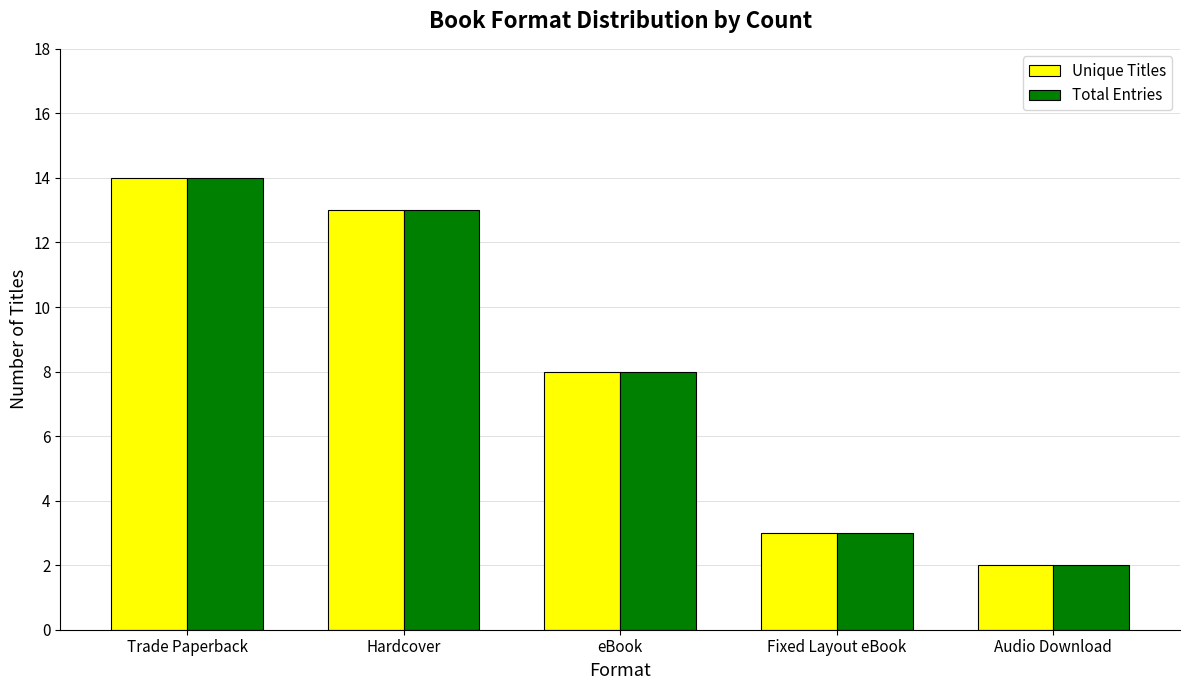

How many distinct data groups are displayed?

2